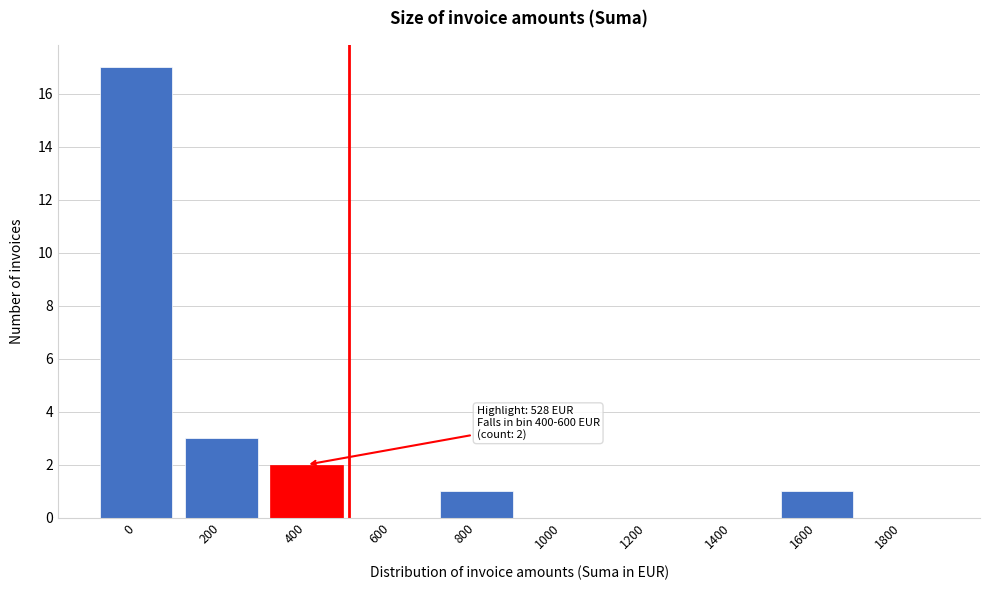

Reading right to left, list all the values displayed in this chart.

1800=0	1600=1	1400=0	1200=0	1000=0	800=1	600=0	400=2	200=3	0=17